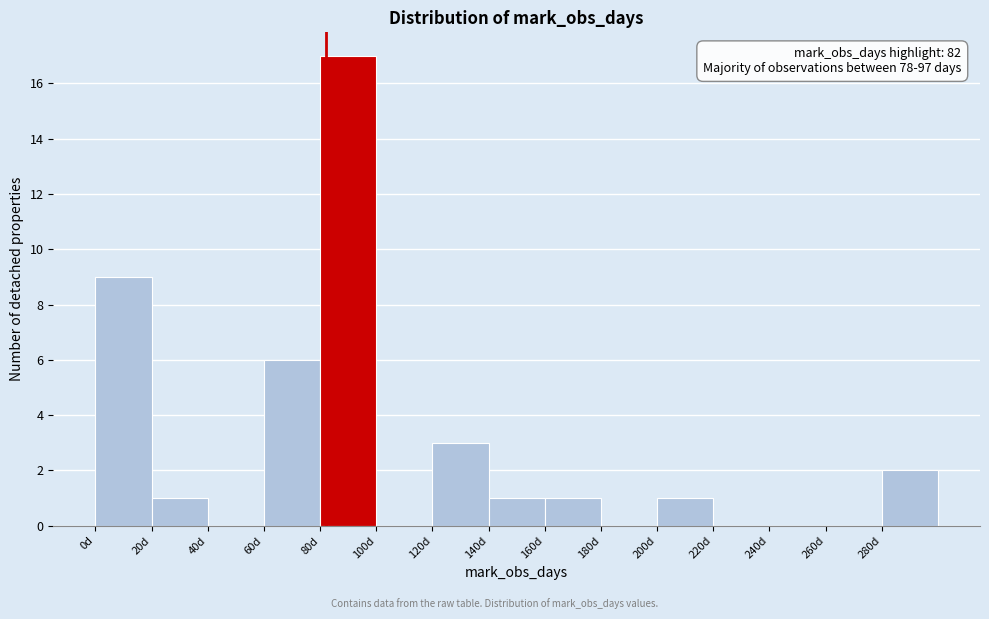

Which range on the x-axis has the tallest bar?

80 to 100